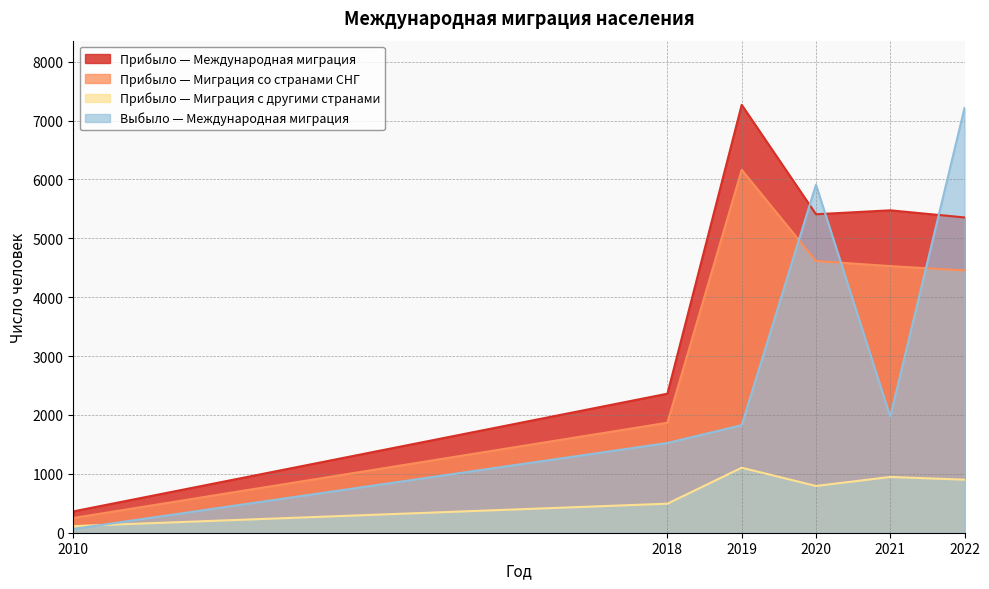

At which category is the sum across all series the highest?

2022